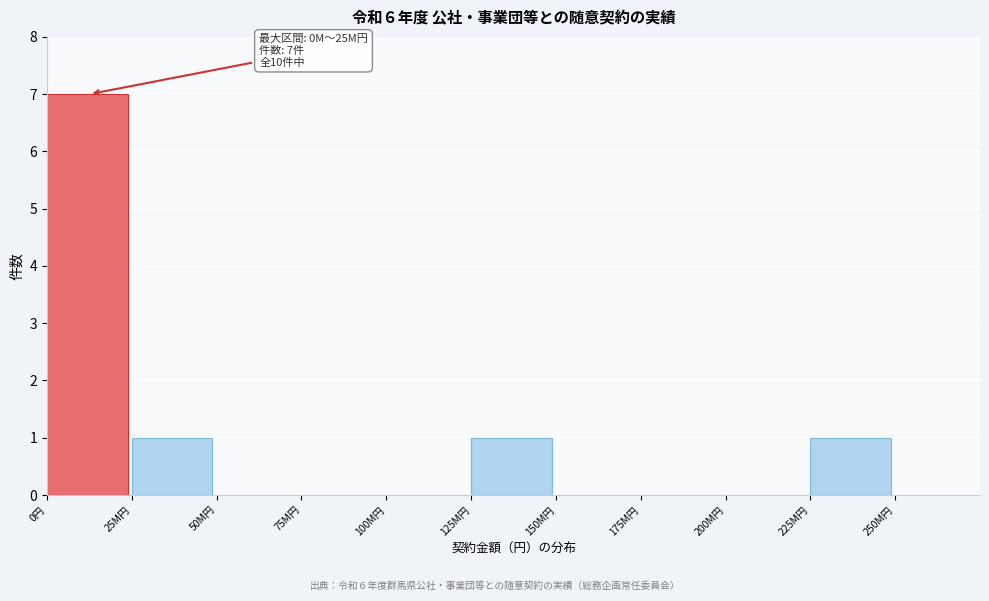

Reading left to right, what are all the values shown in this chart?

0円=7	25M円=1	50M円=0	75M円=0	100M円=0	125M円=1	150M円=0	175M円=0	200M円=0	225M円=1